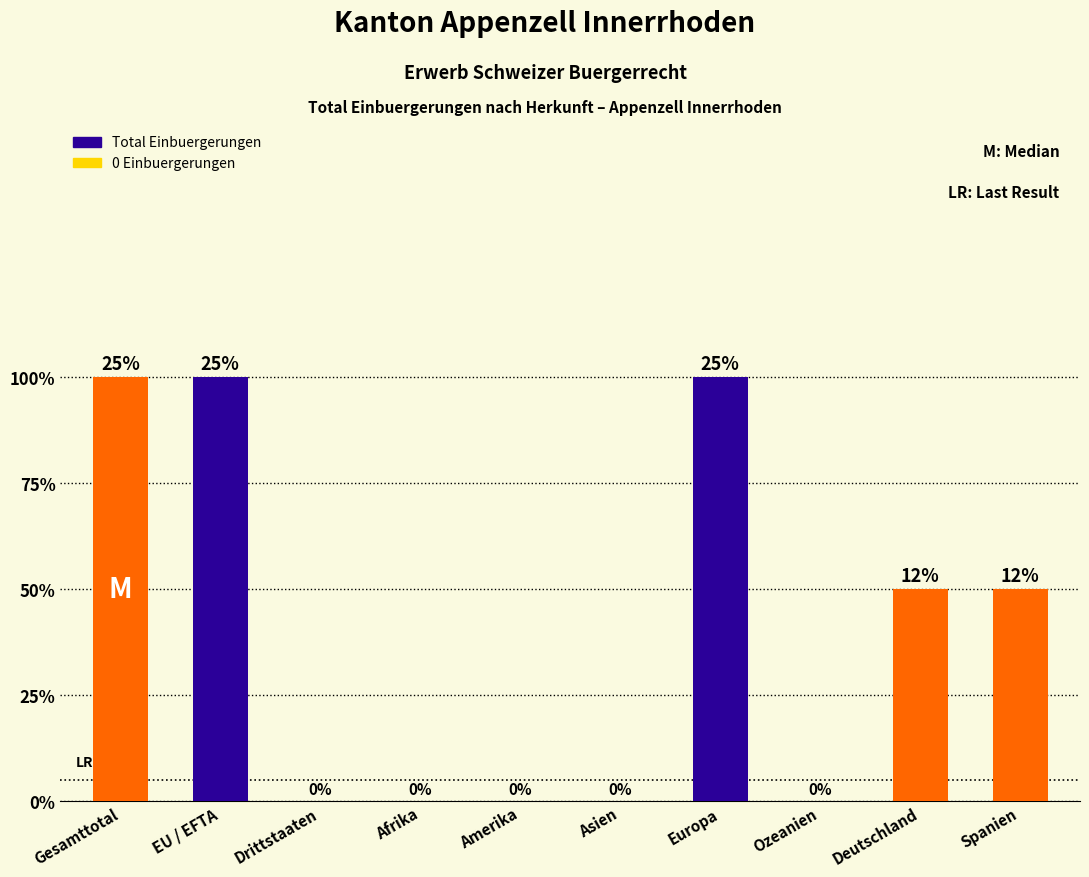

What is the label of the 10th bar from the left?

Spanien